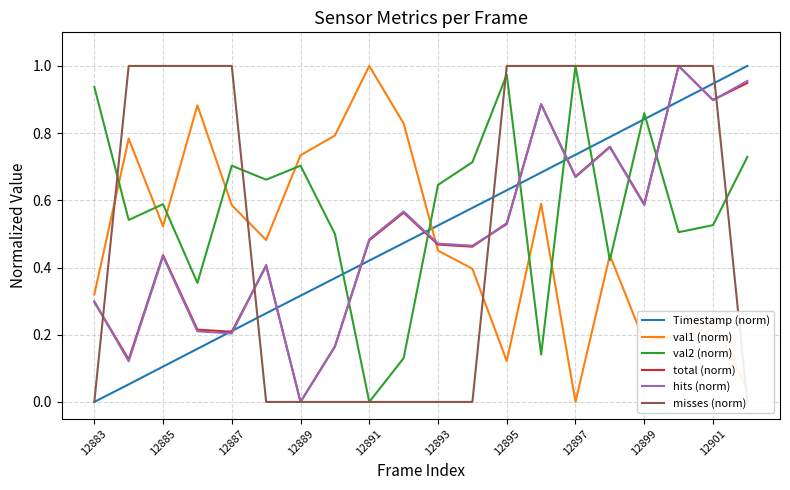

At 19, list the series in order from largest to smallest.

Timestamp (norm), hits (norm), total (norm), val2 (norm), val1 (norm), misses (norm)